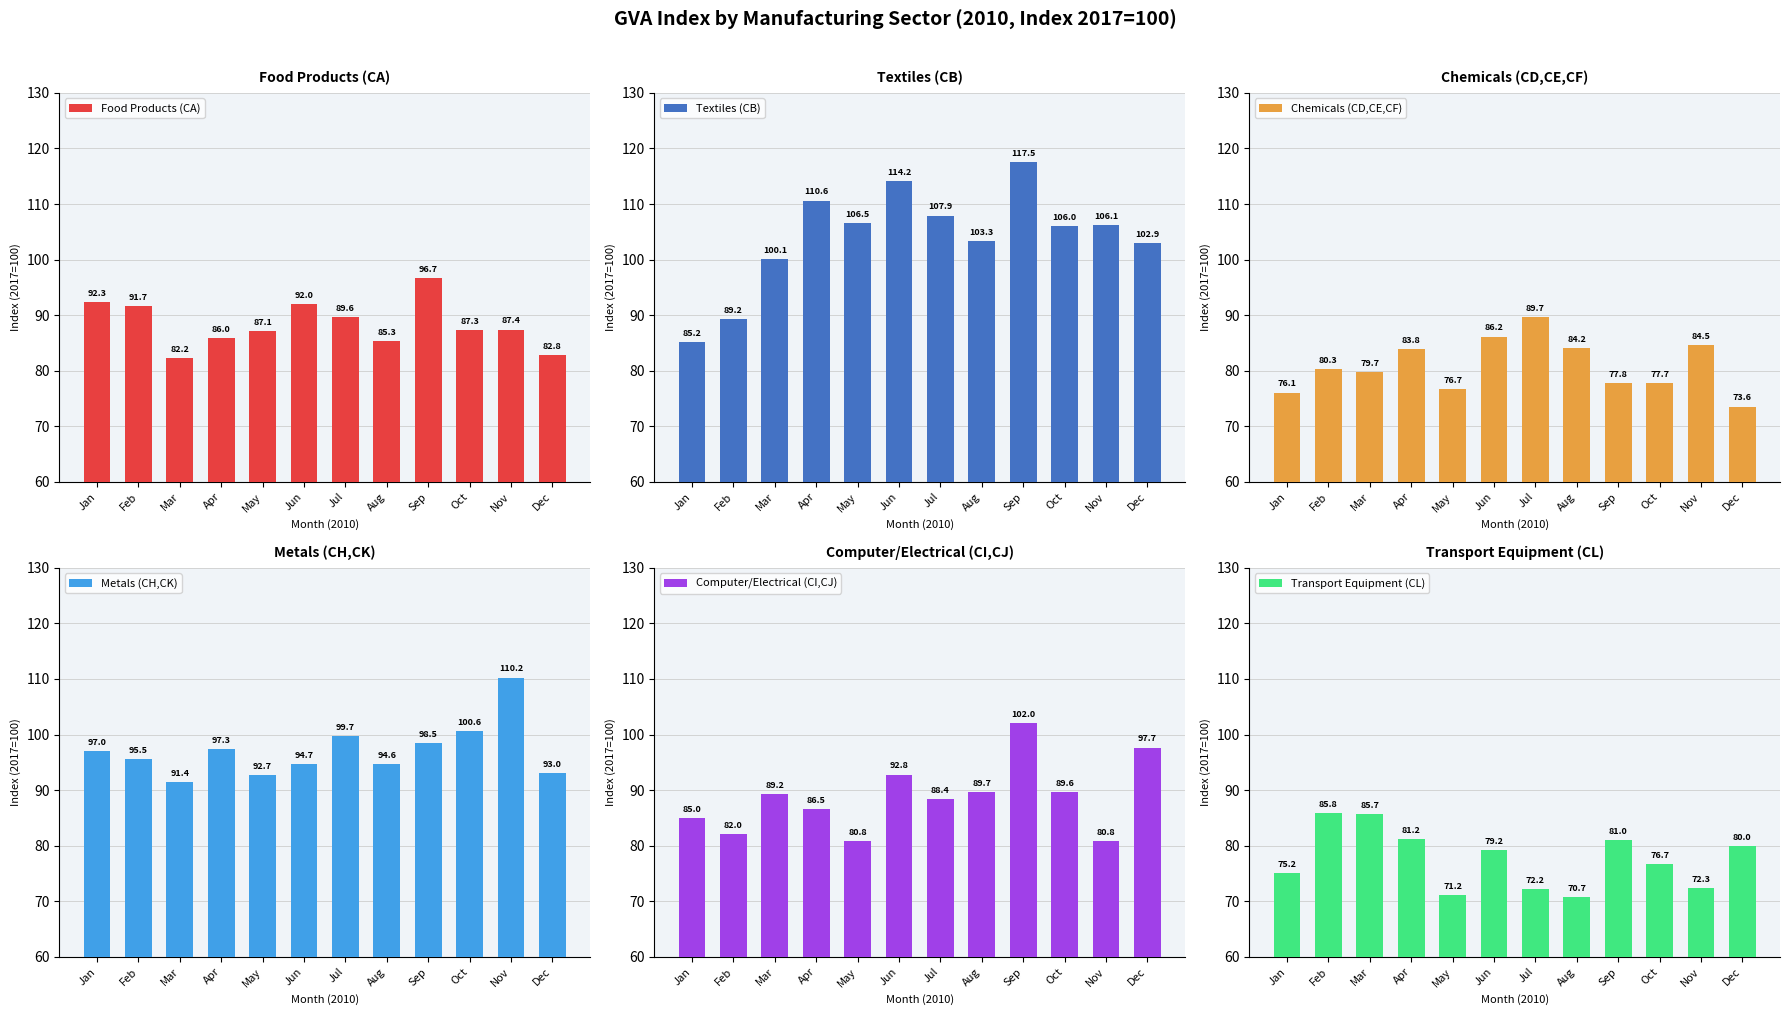

What is the value of the Chemicals (CD,CE,CF) bar at the 10th from the left?

77.7